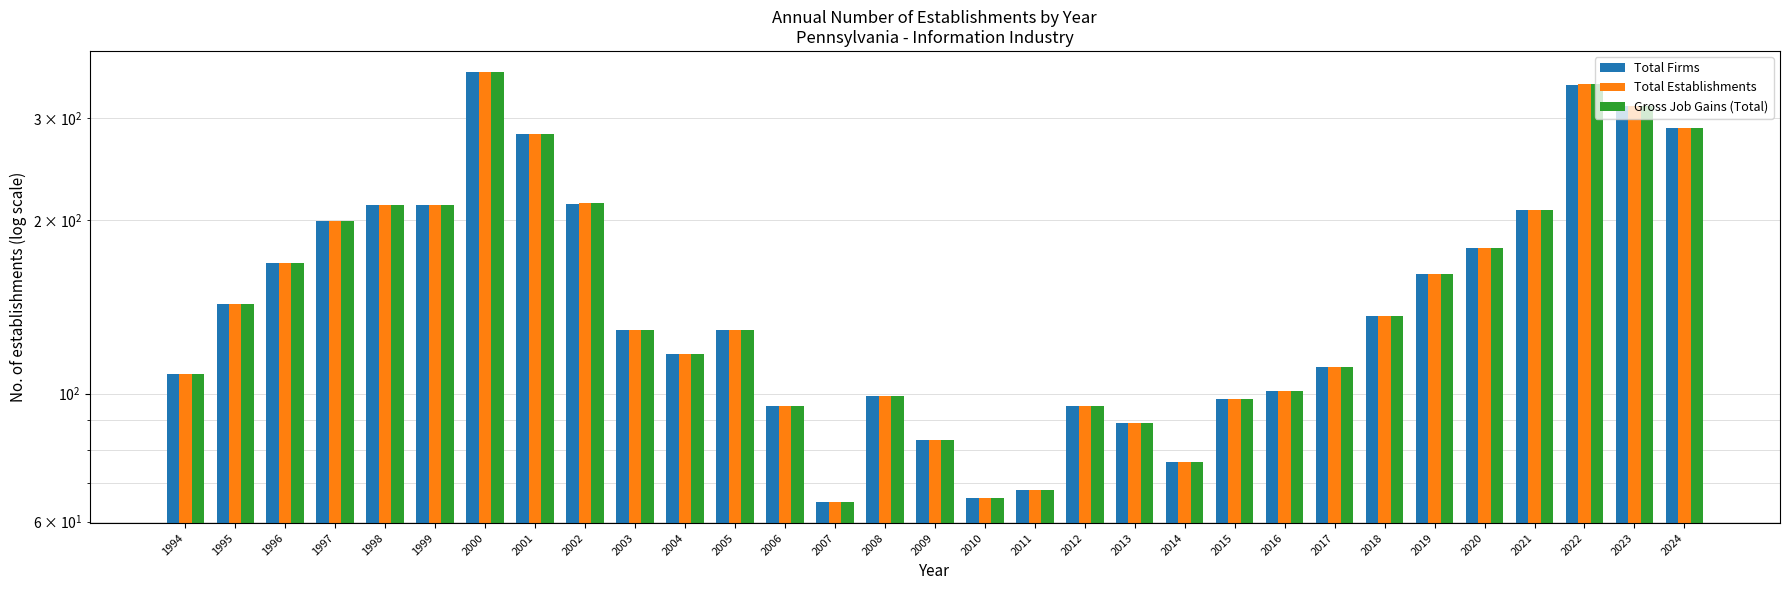

At which category does the chart reach its peak across all series?

2000